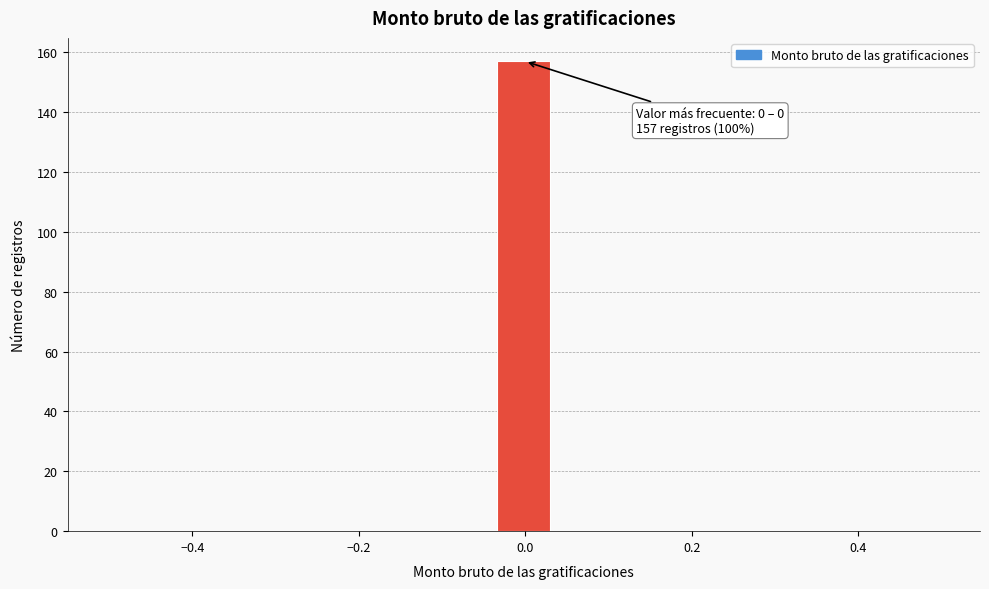

Around what value on the x-axis is the tallest bar? Give the approximate position of its centre, as read against the axis.

0.00